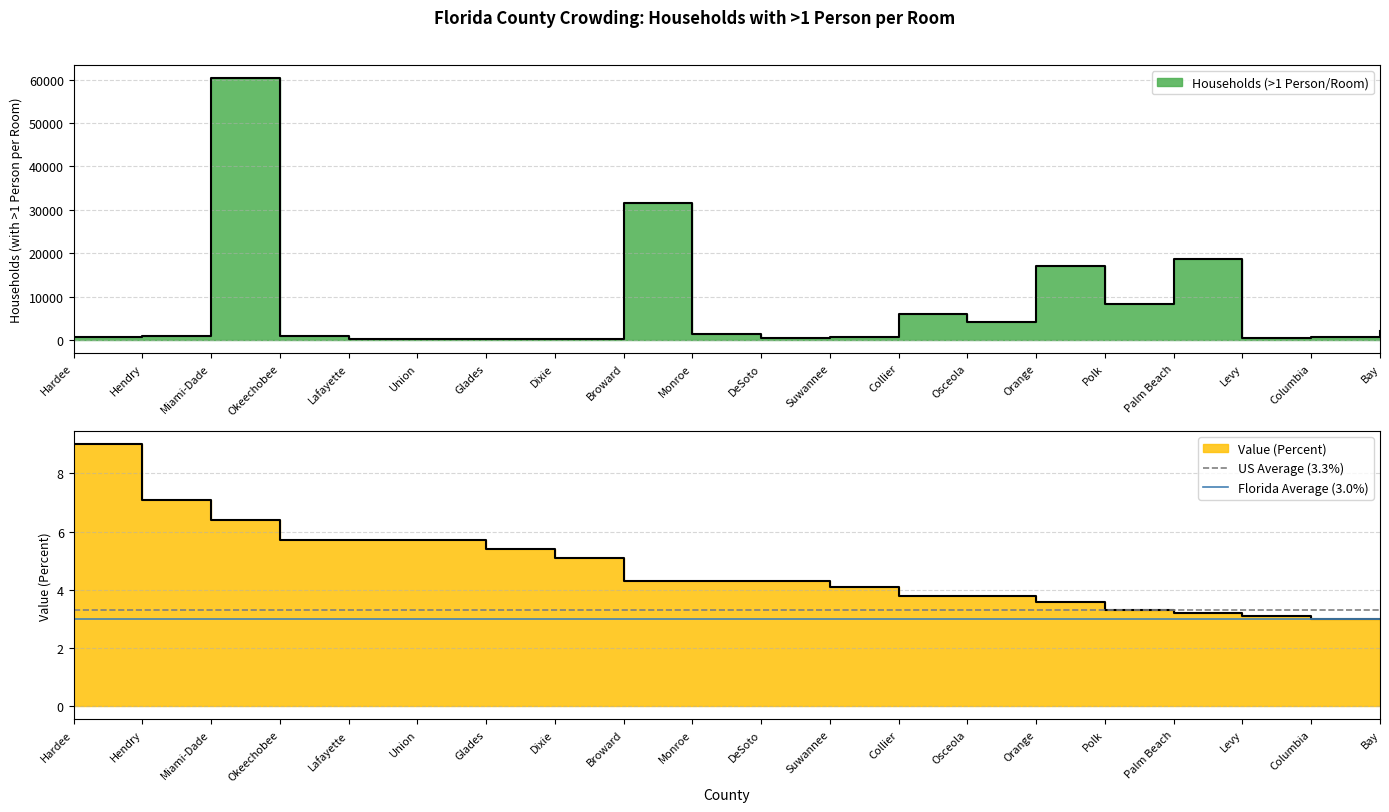

What is the label of the 1st point from the right?

Hendry